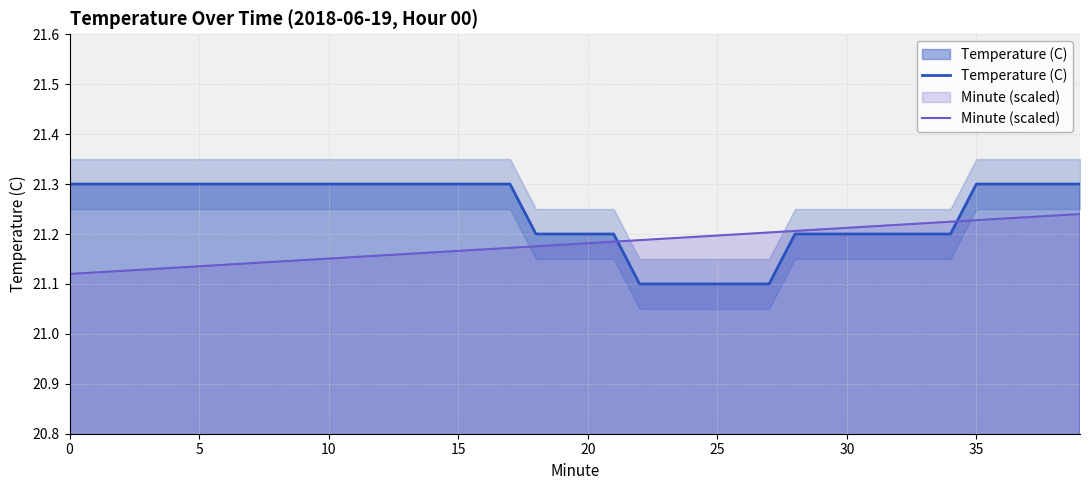

Rank the series by their maximum value, from highest to lowest.

Temperature (C), Minute (scaled)